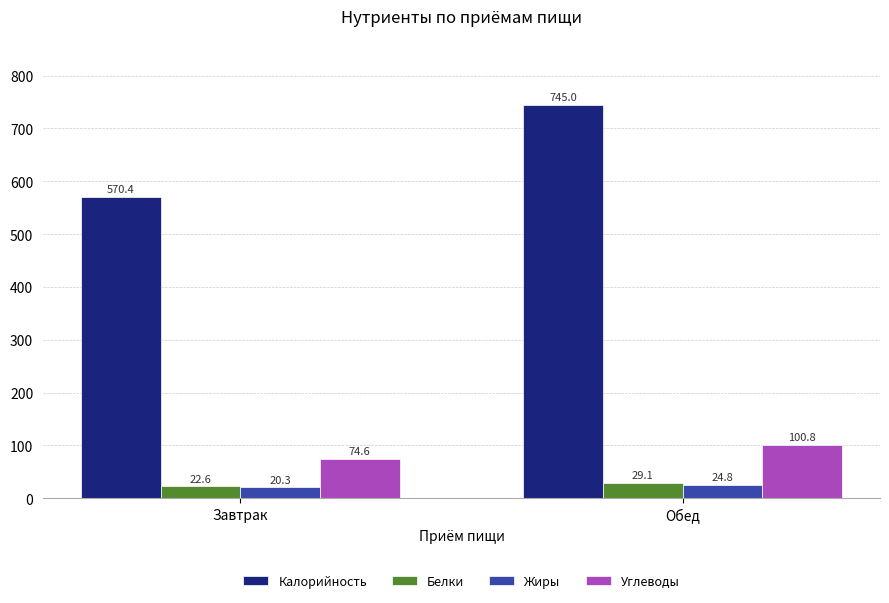

True or false: Белки has a value of 22.6 at Завтрак.

True